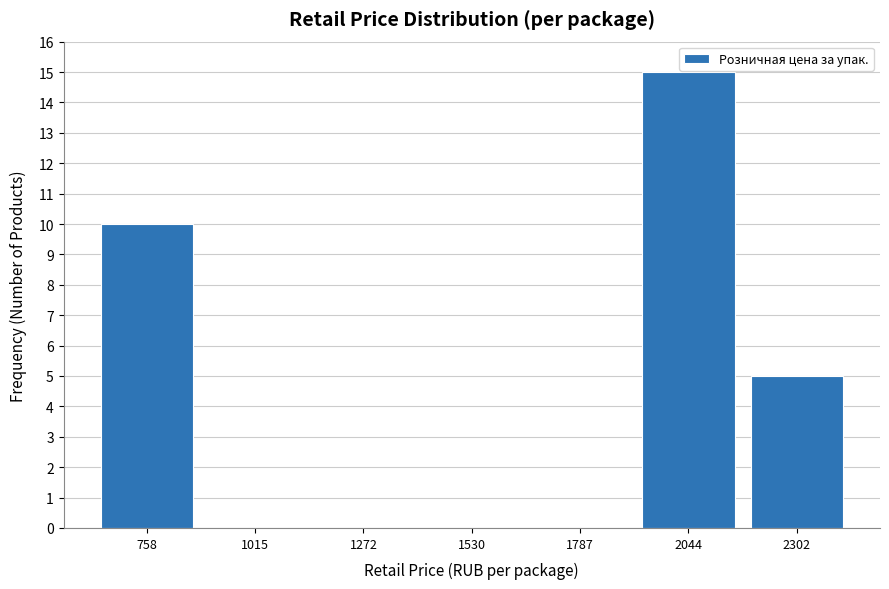

Over which range of the x-axis is the bar tallest?

1900 to 2150